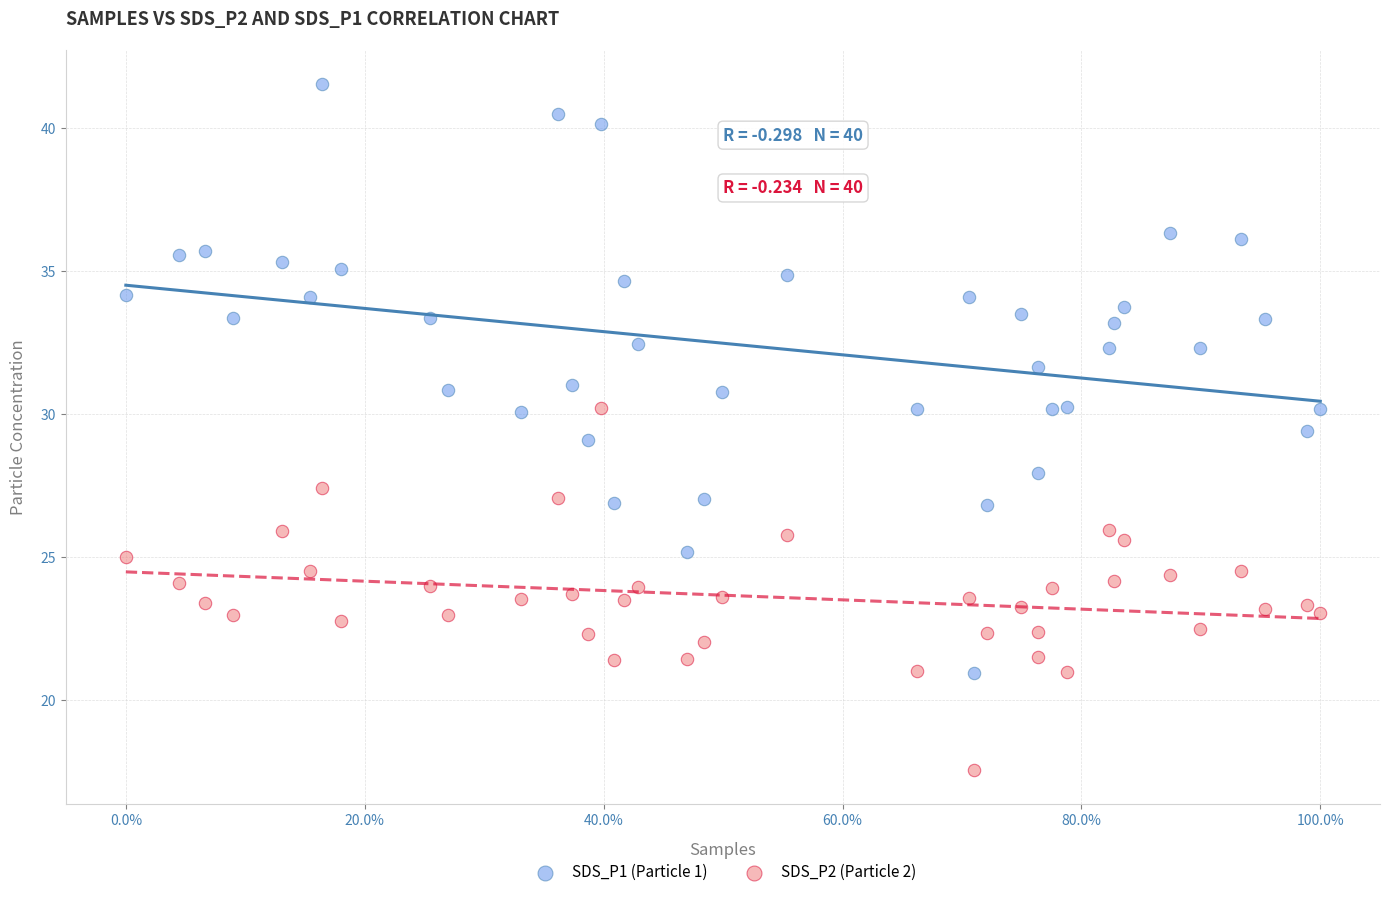

Across all data points, what is the range of X values (max minus min)?

100.0